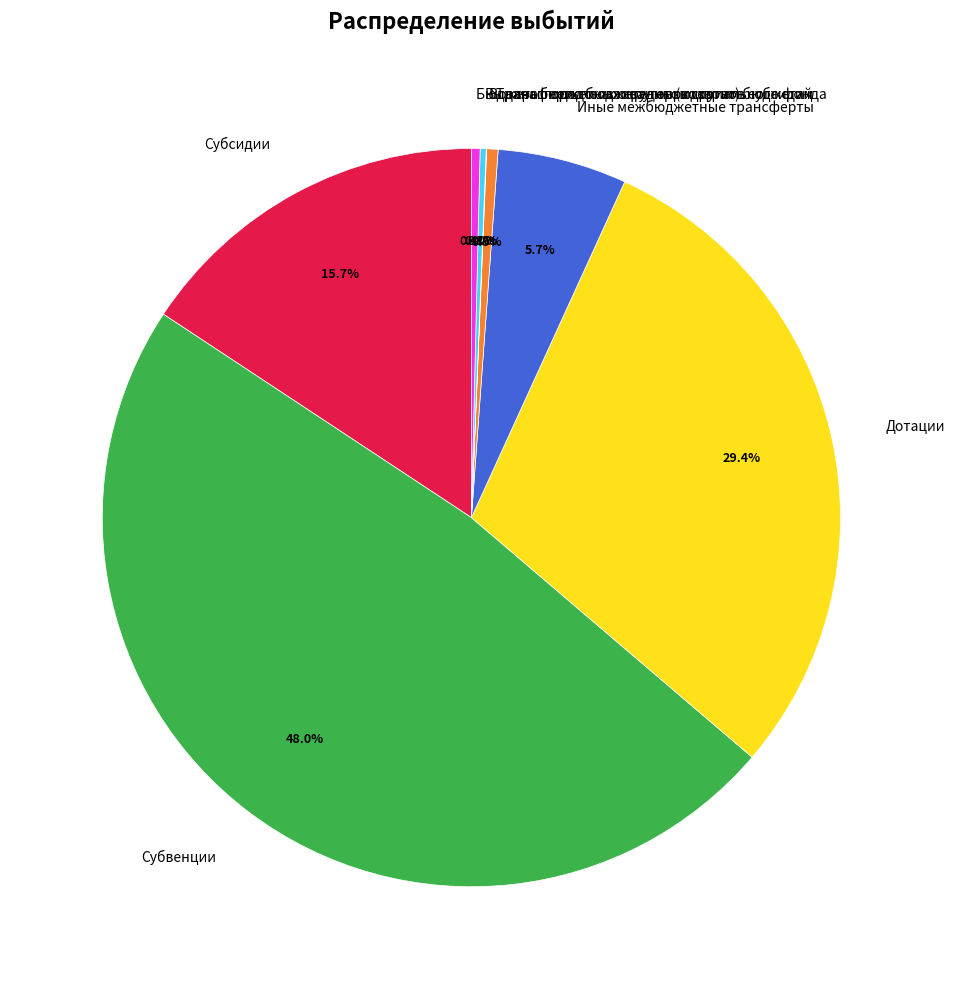

Which slice is the largest?

Субвенции